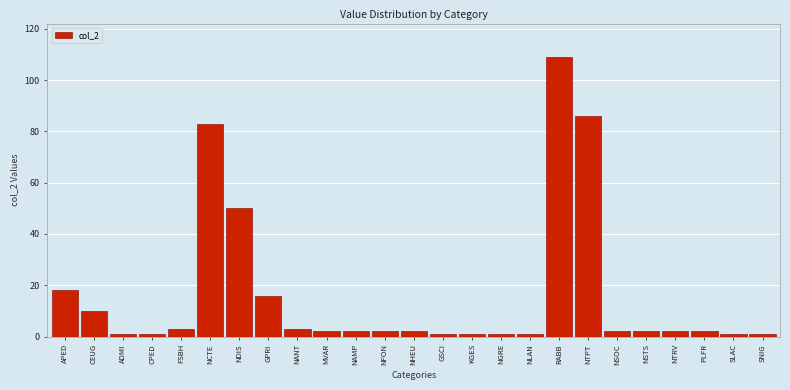

Reading left to right, what are all the values shown in this chart?

18	10	1	1	3	83	50	16	3	2	2	2	2	1	1	1	1	109	86	2	2	2	2	1	1